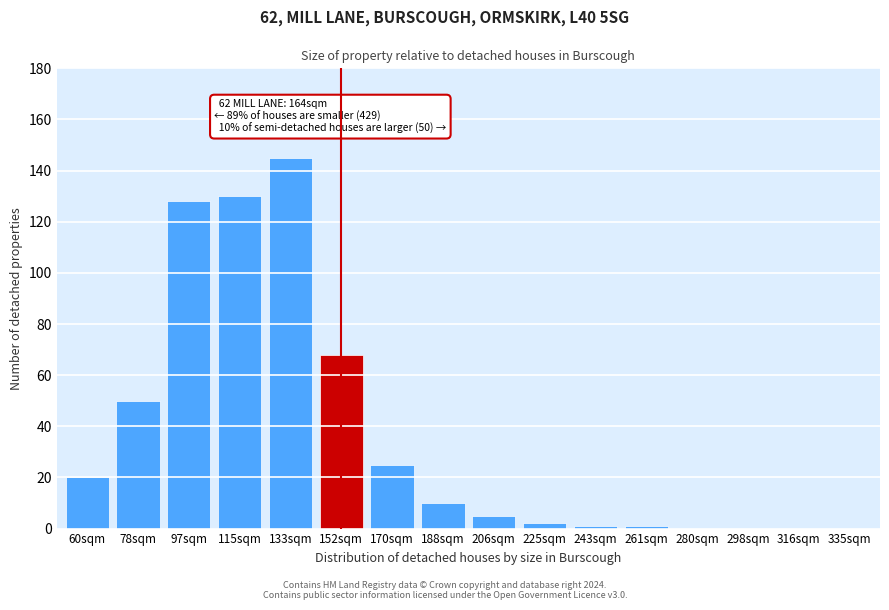

Reading left to right, list all the values displayed in this chart.

60sqm=20	78sqm=50	97sqm=128	115sqm=130	133sqm=145	152sqm=68	170sqm=25	188sqm=10	206sqm=5	225sqm=2	243sqm=1	261sqm=1	280sqm=0	298sqm=0	316sqm=0	335sqm=0